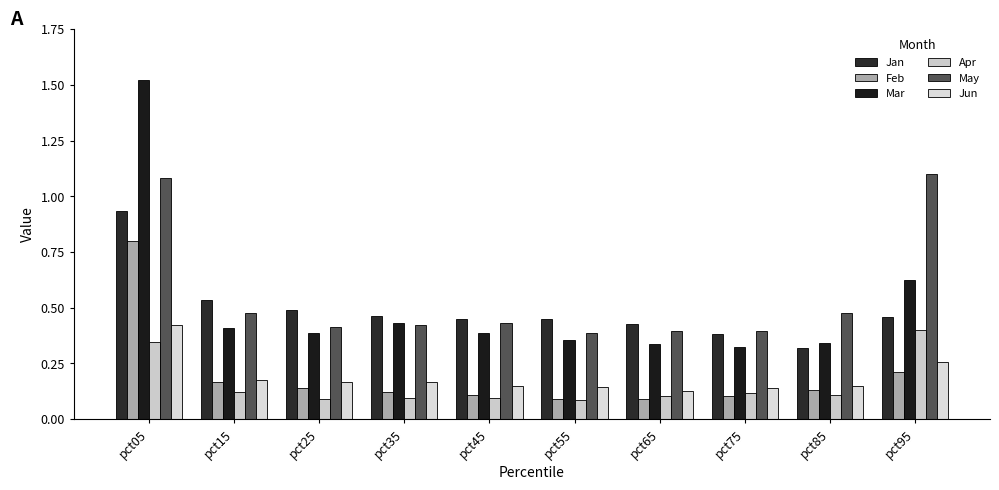

What is the difference between the second highest and minimum values in the Apr series?

0.3